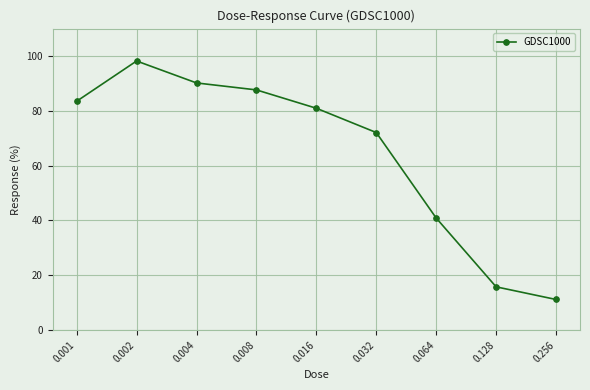

What is the difference between the maximum and second lowest values?

82.4